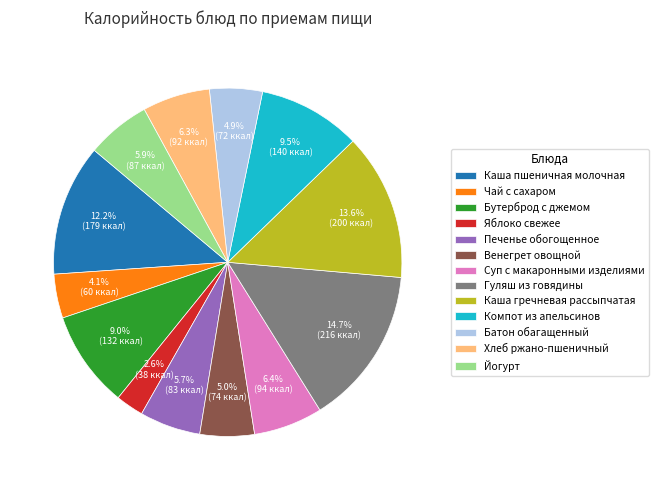

What is the largest slice in the pie chart?

Гуляш из говядины